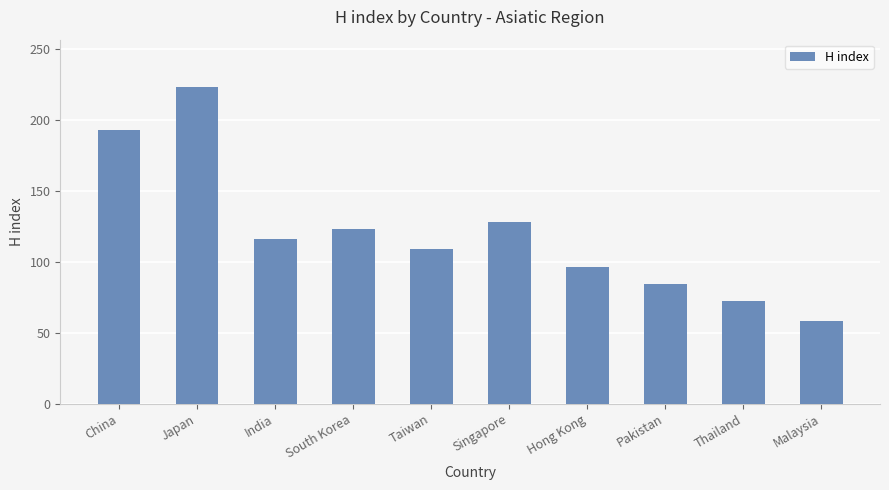

What is the change in value from China to South Korea?

-70